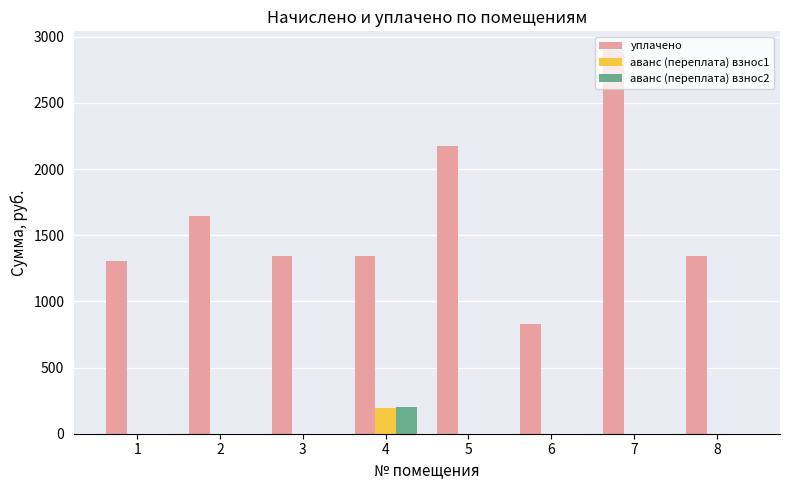

What is the total value across all series at 6?

828.0